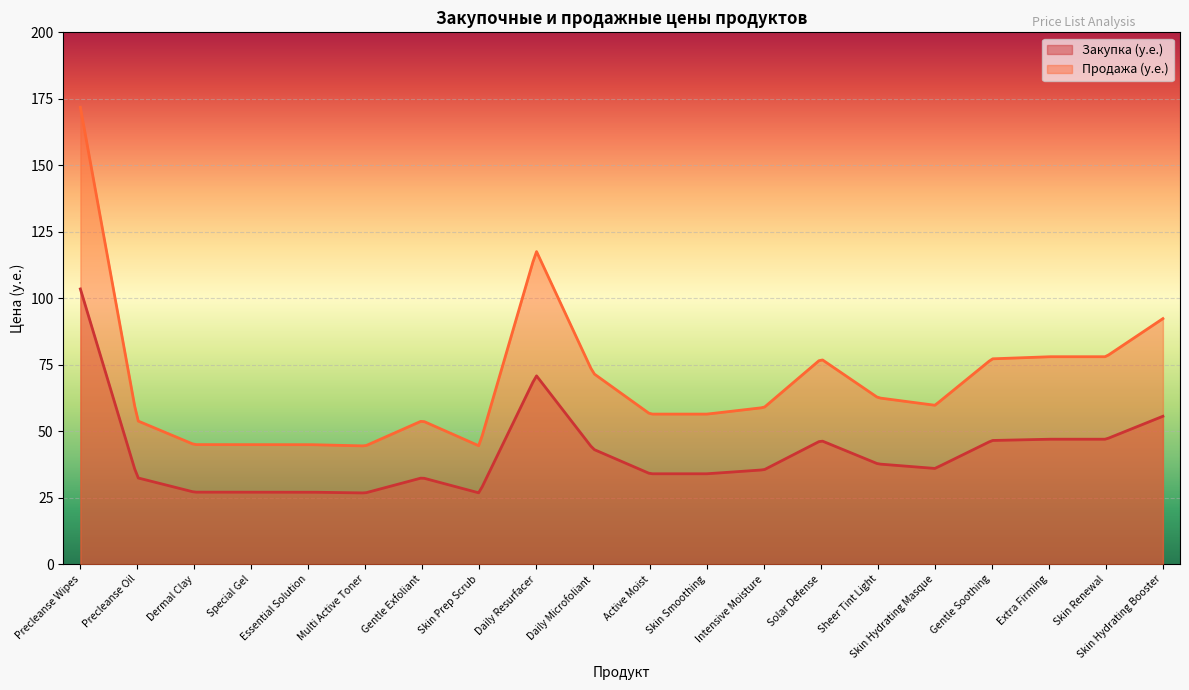

Between Essential Solution and Skin Renewal, which series saw the biggest shift?

Продажа (у.е.)